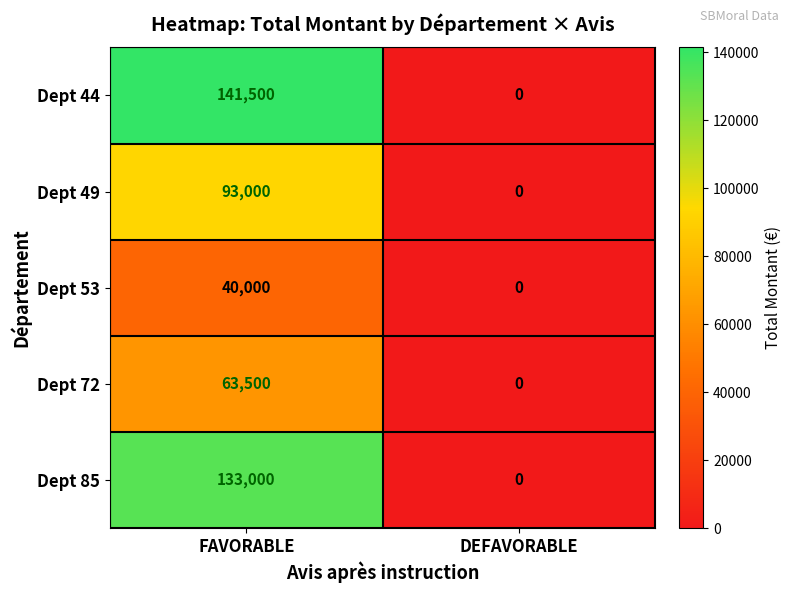

Between FAVORABLE and DEFAVORABLE, which series saw the biggest shift?

Dept 44